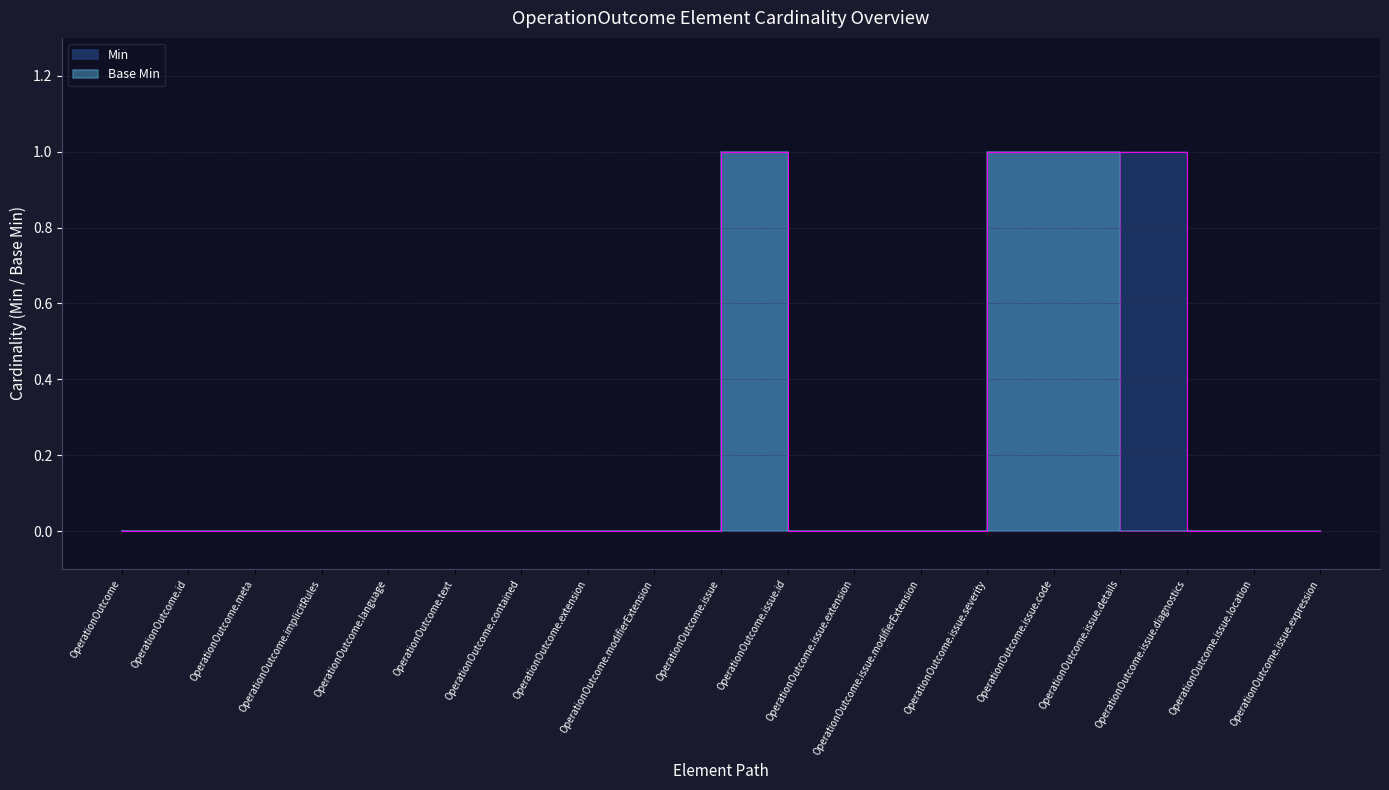

List the series in order of their overall mean, lowest first.

Base Min, Min